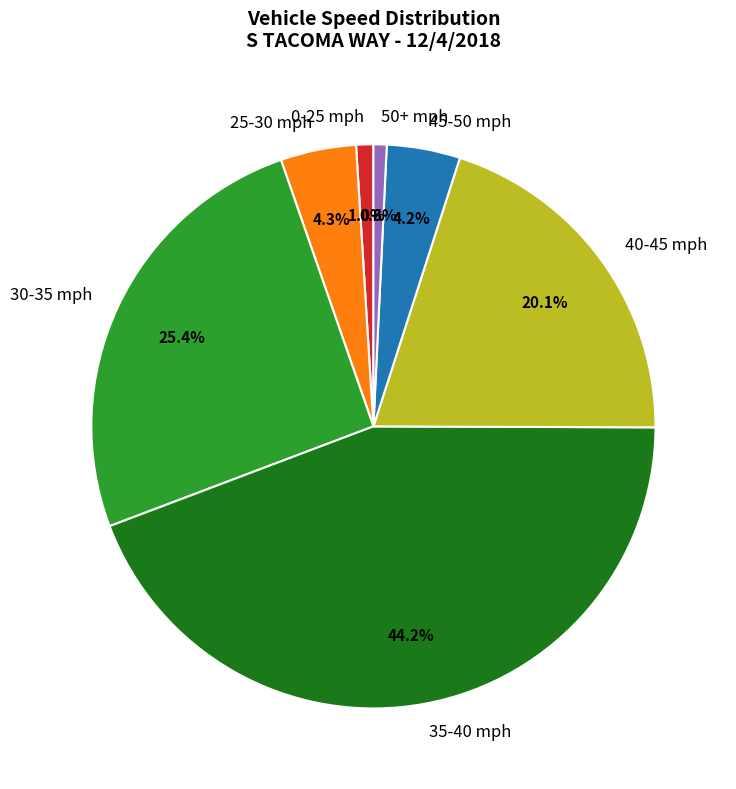

Do 25-30 mph and 35-40 mph together represent more than half of the pie?

No